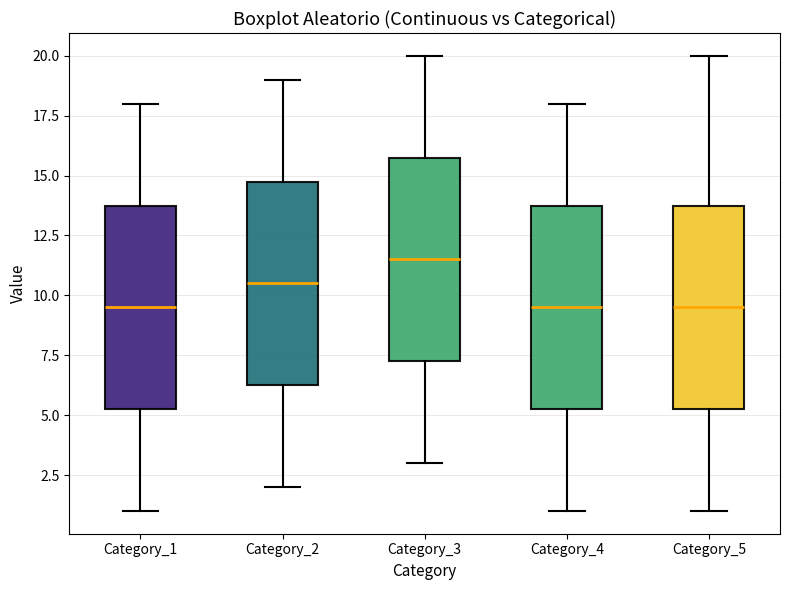

Which box's median line is the highest?

Category_3